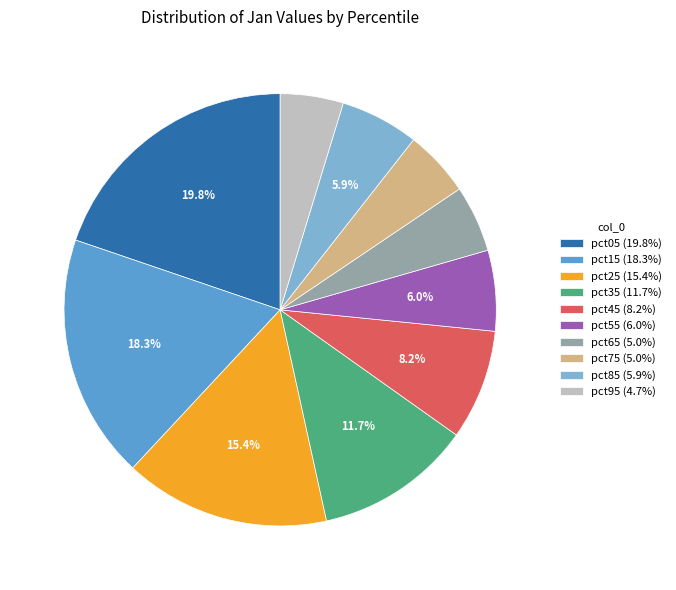

Does pct55 (6.0%) account for over 50% of the chart?

No